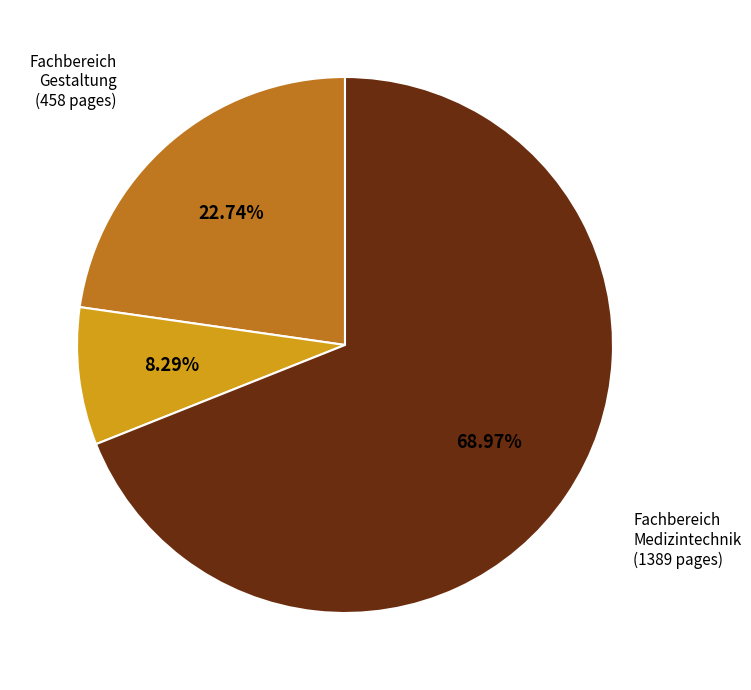

Rank the categories by value from lowest to highest.

Fachbereich Wirtschafts- wissenschaften (167 pages), Fachbereich Gestaltung (458 pages), Fachbereich Medizintechnik (1389 pages)